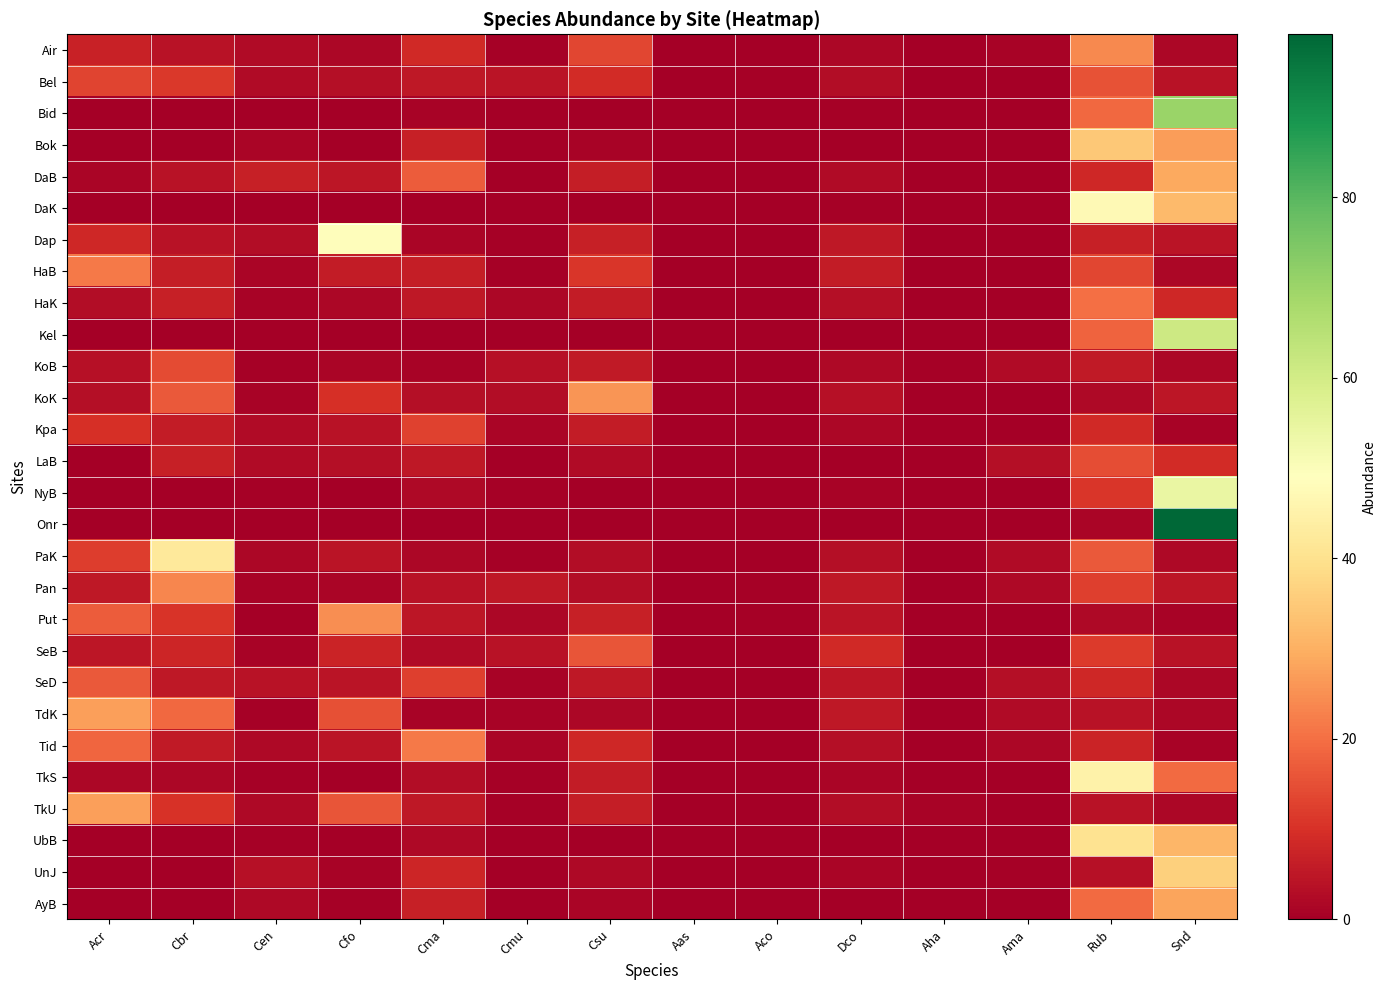

Rank the series at Dco from highest to lowest value.

SeB, HaB, TdK, Pan, Dap, SeD, Put, KoK, Tid, HaK, PaK, TkU, Bel, DaB, KoB, Kpa, Air, TkS, UnJ, NyB, DaK, Bid, Kel, LaB, AyB, Onr, UbB, Bok